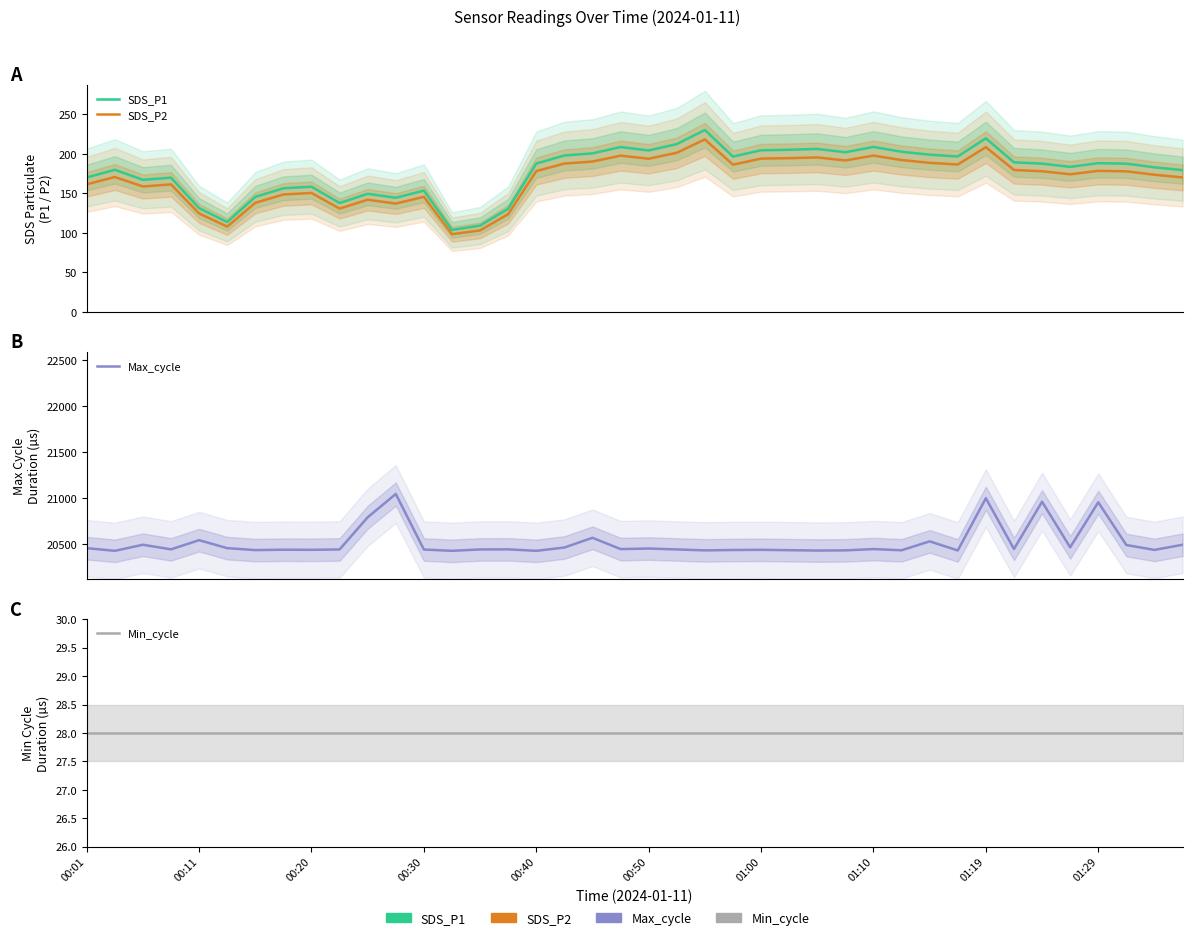

What is the average value of the SDS_P1 series?

177.6